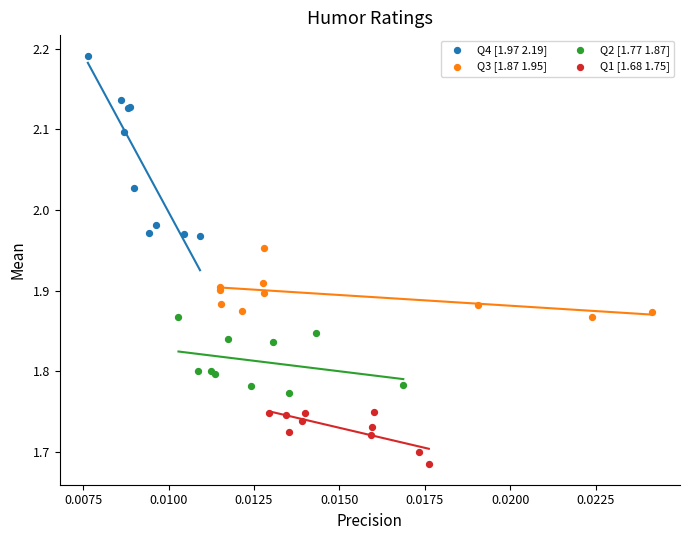

What are all the series names shown in the legend?

Q4 [1.97 2.19], Q3 [1.87 1.95], Q2 [1.77 1.87], Q1 [1.68 1.75]